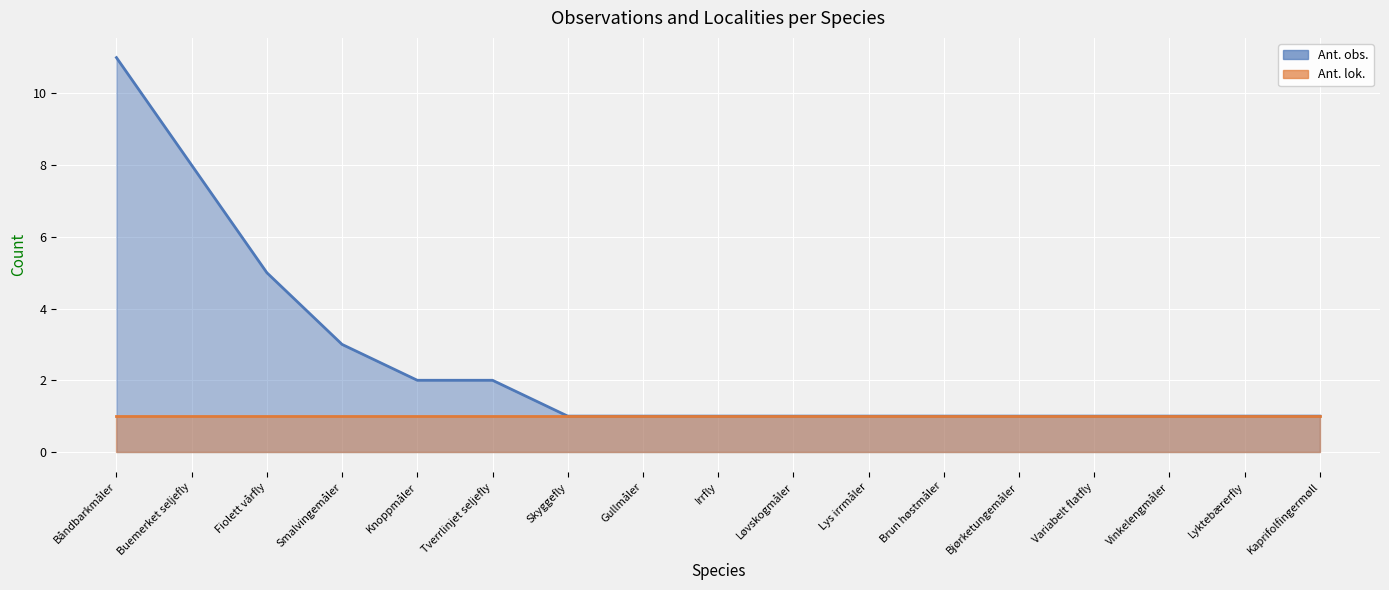

Count the values in the range 1 to 2.

13